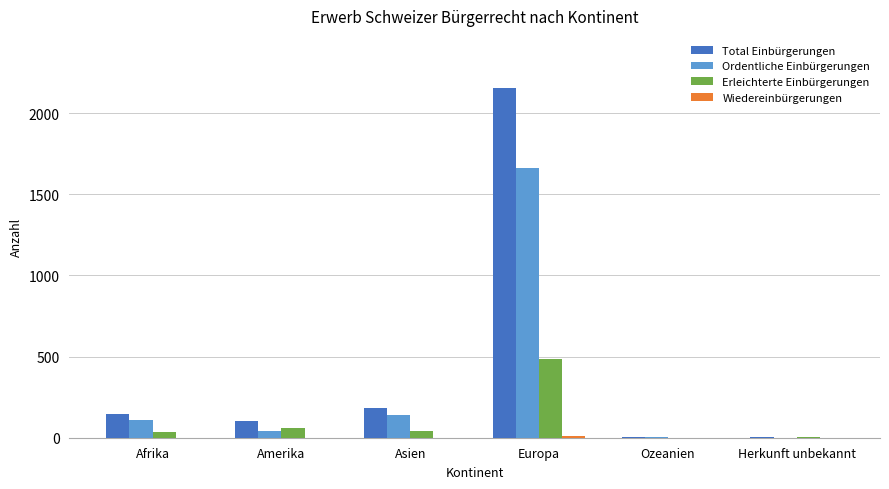

At which category is the sum across all series the highest?

Europa